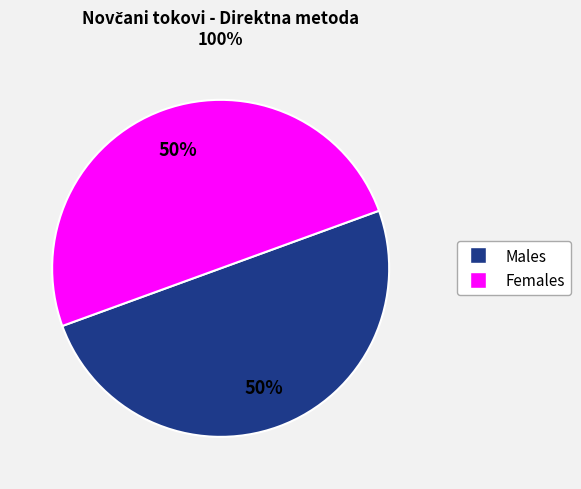

To the nearest percent, what is the average slice percentage?

50%